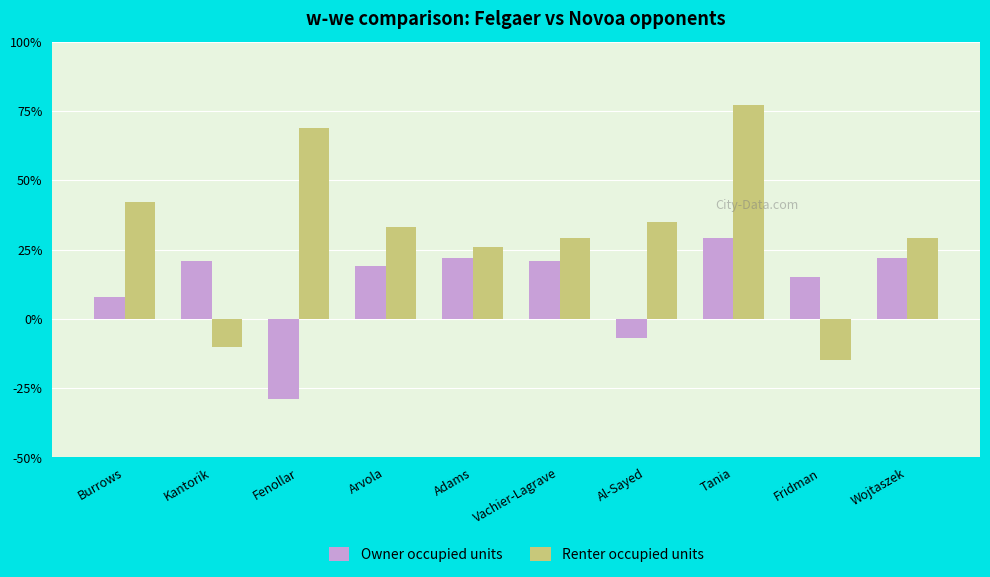

Which series has the largest range (max minus min)?

Renter occupied units